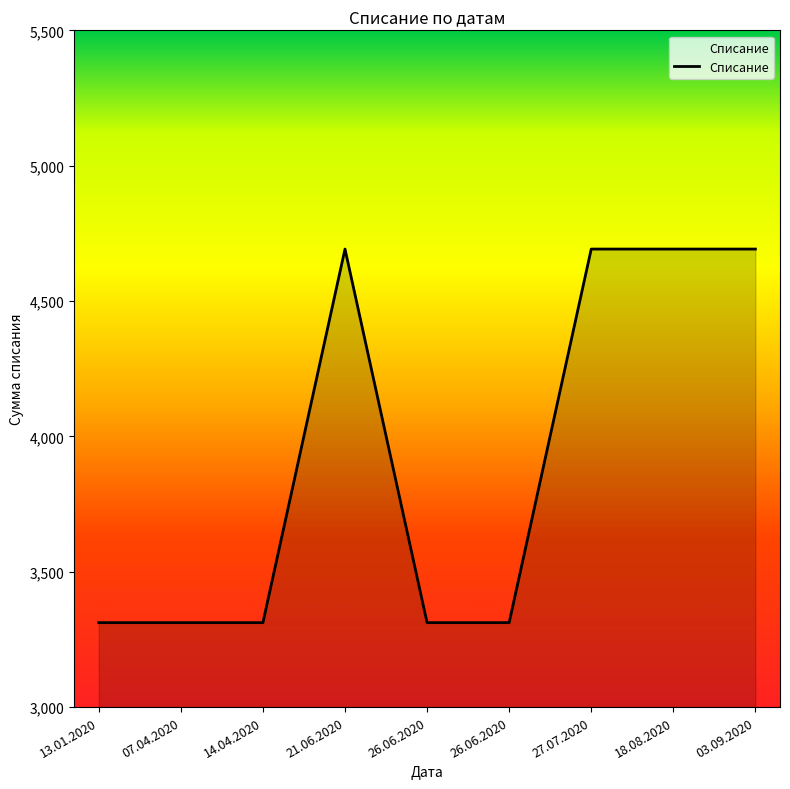

Read the value at 21.06.2020, to the nearest 10.

4690